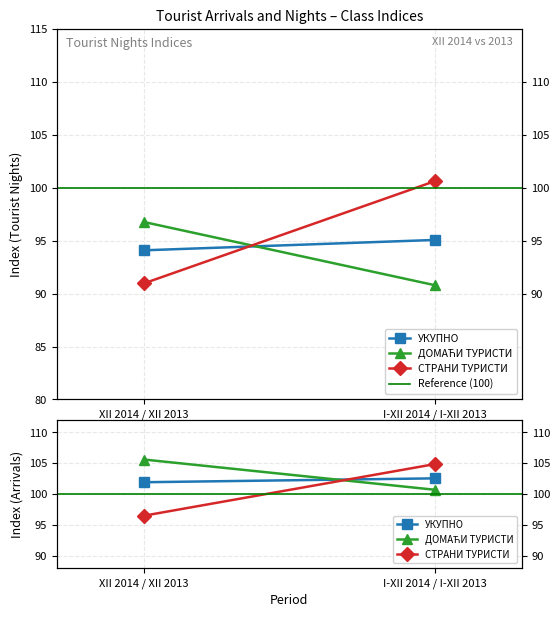

What is the label of the 1st point from the left?

XII 2014 / XII 2013